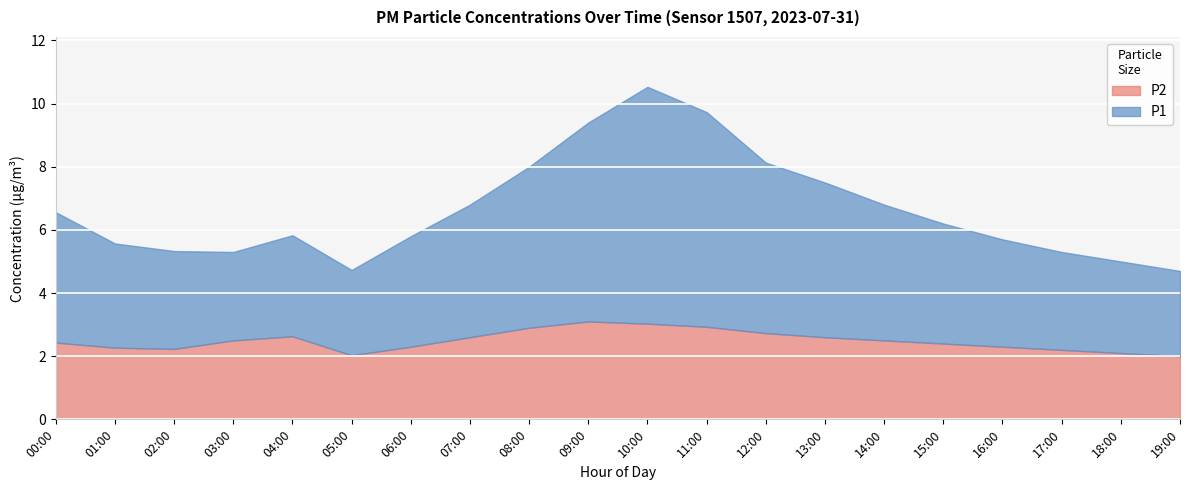

What is the spread (max minus min) of values at 03:00?

0.3